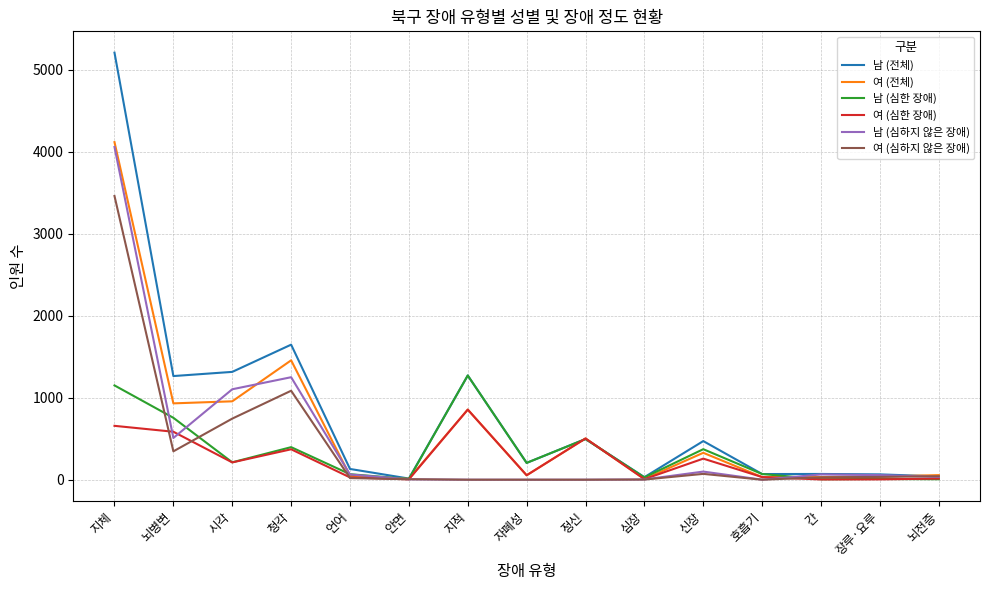

Which series changed the most between 안면 and 신장?

남 (전체)